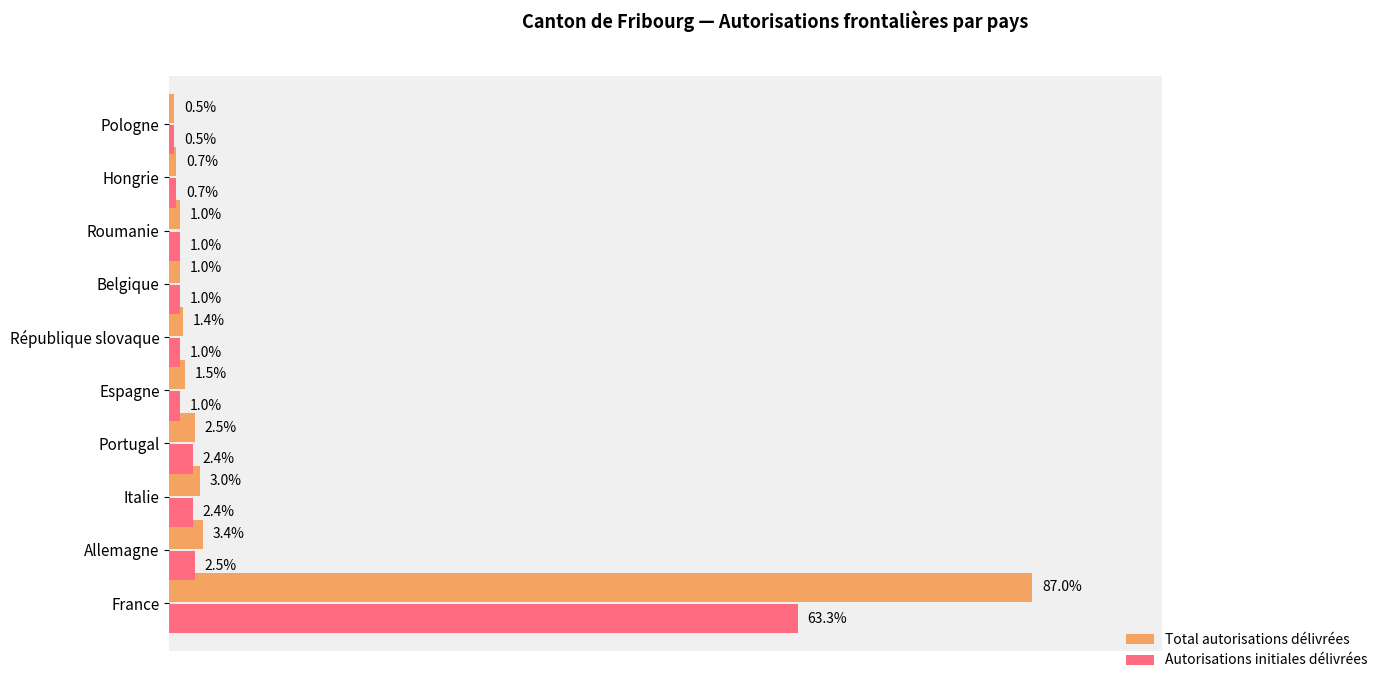

What are all the series names shown in the legend?

Total autorisations délivrées, Autorisations initiales délivrées